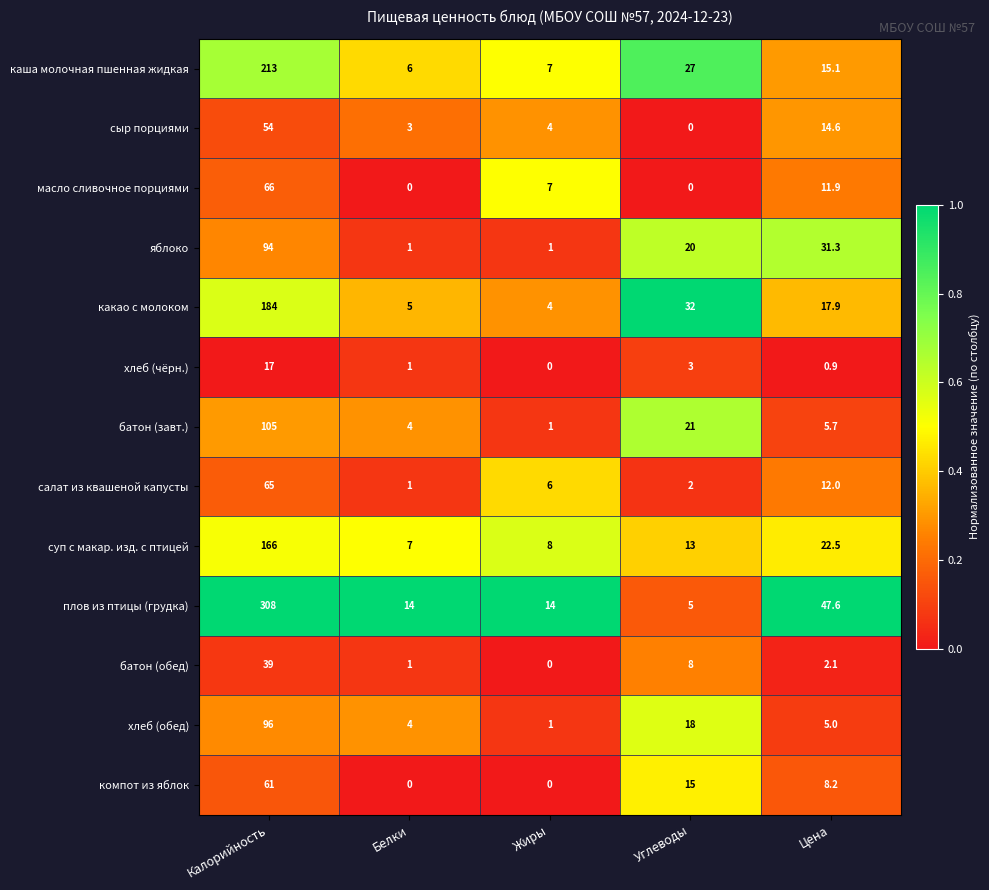

Rank the series by their maximum value, from lowest to highest.

хлеб (чёрн.), батон (обед), сыр порциями, компот из яблок, салат из квашеной капусты, масло сливочное порциями, яблоко, хлеб (обед), батон (завт.), суп с макар. изд. с птицей, какао с молоком, каша молочная пшенная жидкая, плов из птицы (грудка)